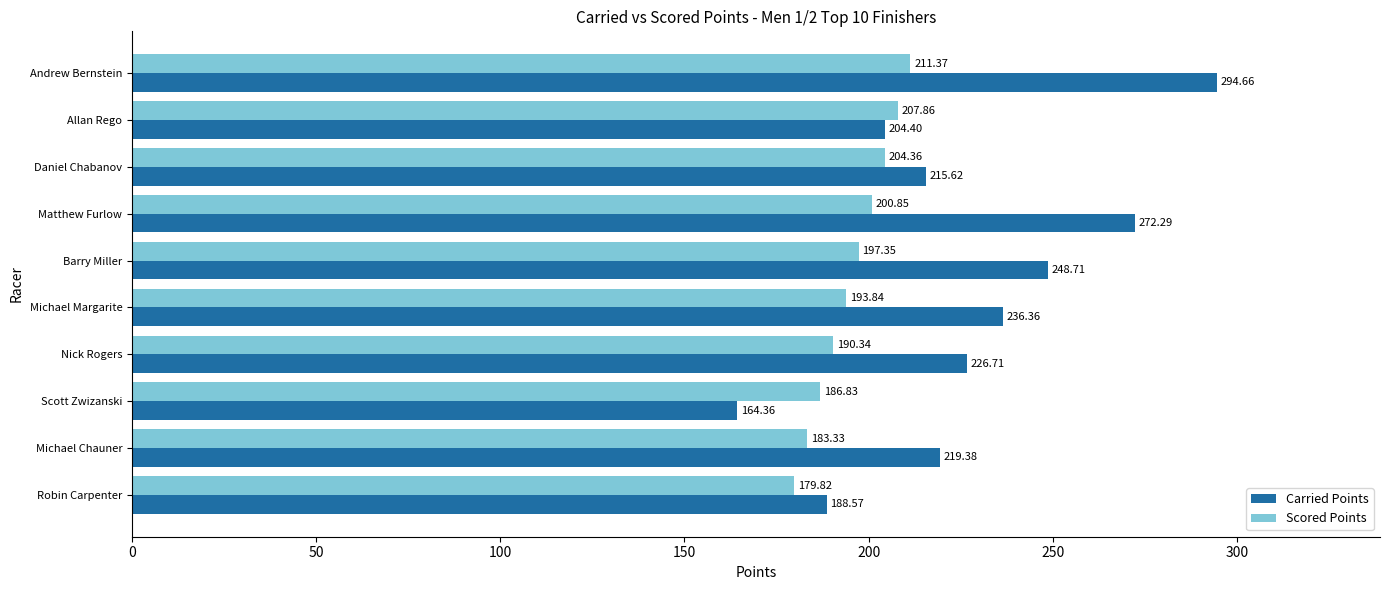

What is the difference between the maximum and minimum values in the Carried Points series?

130.3